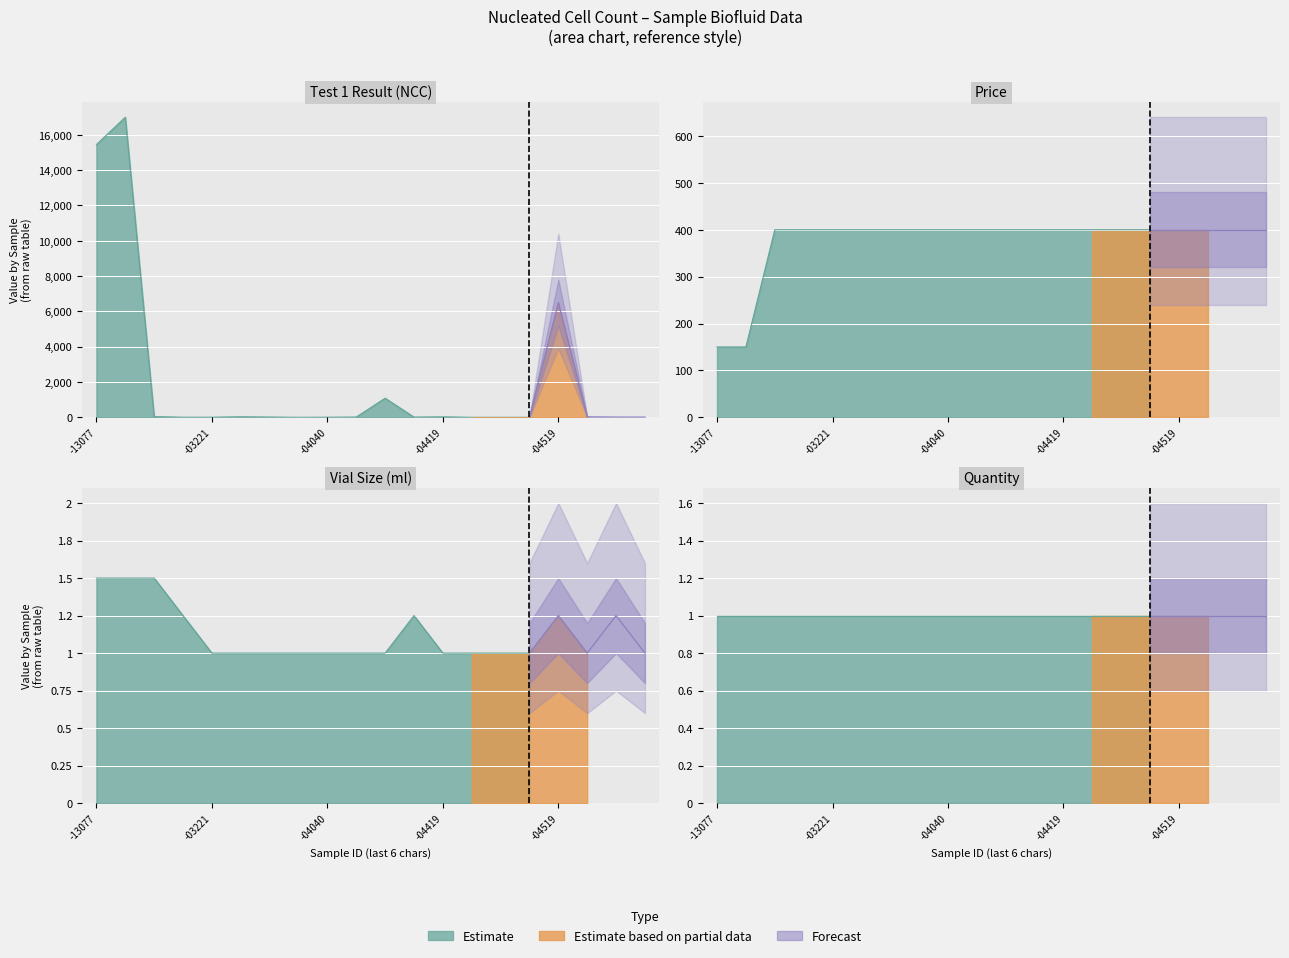

Which category has the lowest value in the Price series?

KH23-13077